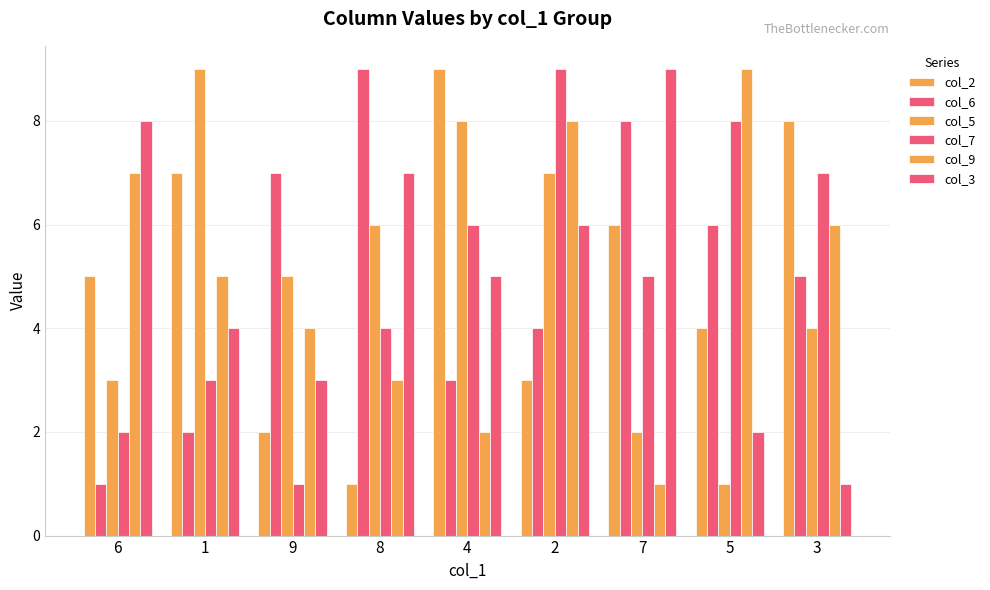

How many col_9 values are between 3 and 7?

5